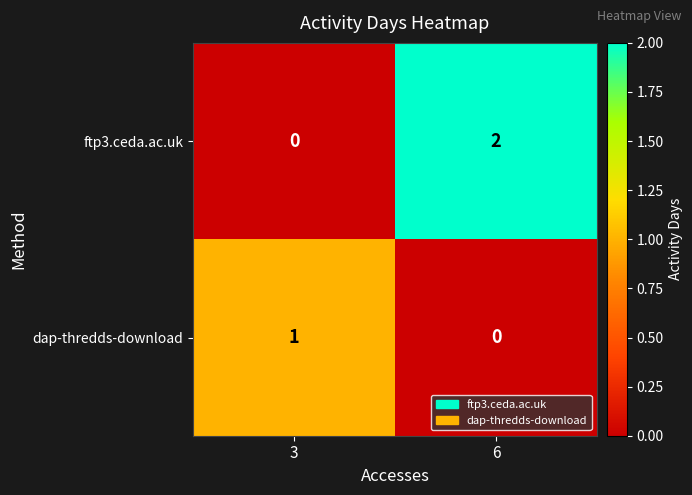

At 3, list the series in order from largest to smallest.

dap-thredds-download, ftp3.ceda.ac.uk